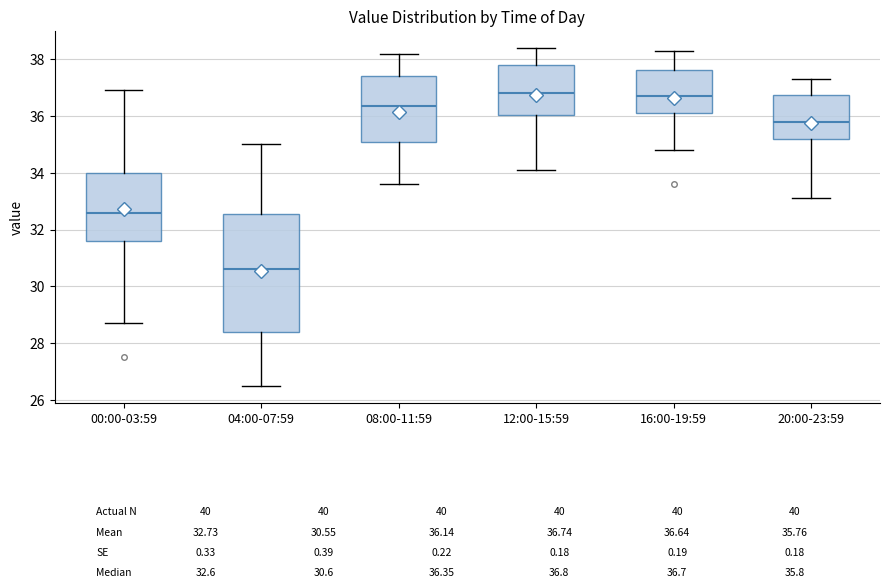

Comparing the boxes themselves (not the whiskers), which one is the tallest?

04:00-07:59